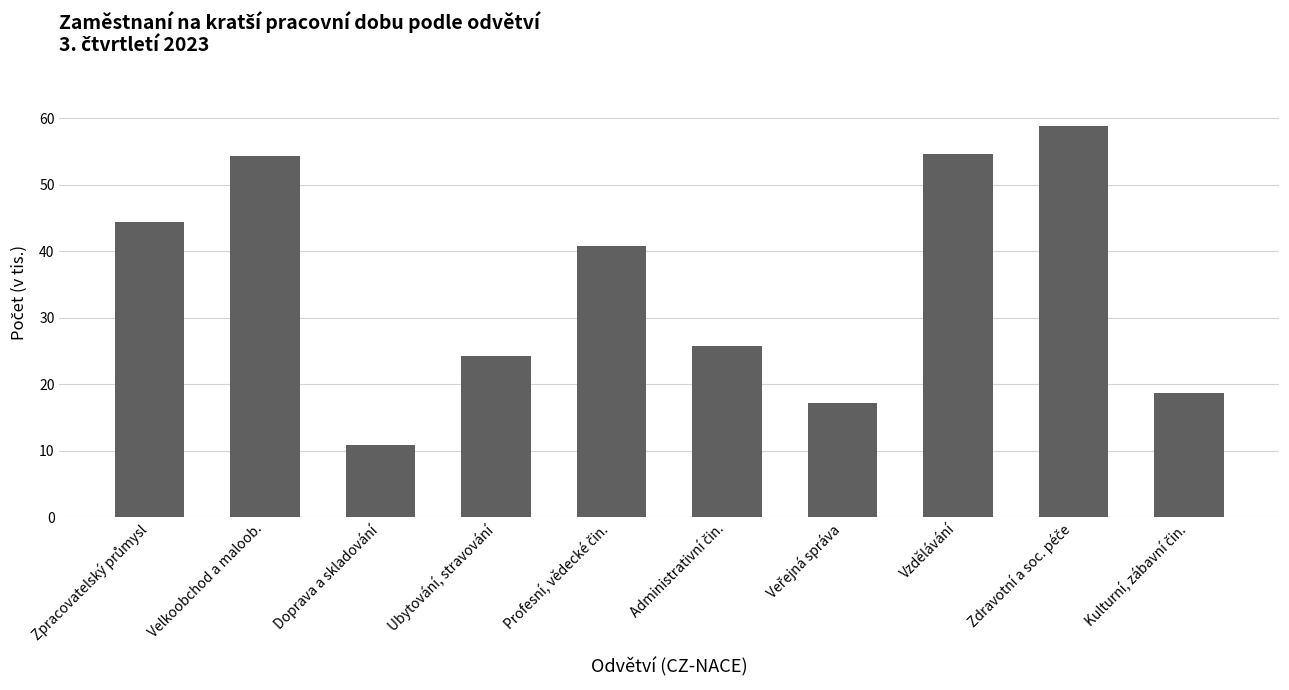

What is the difference between the maximum and second lowest values?

41.6